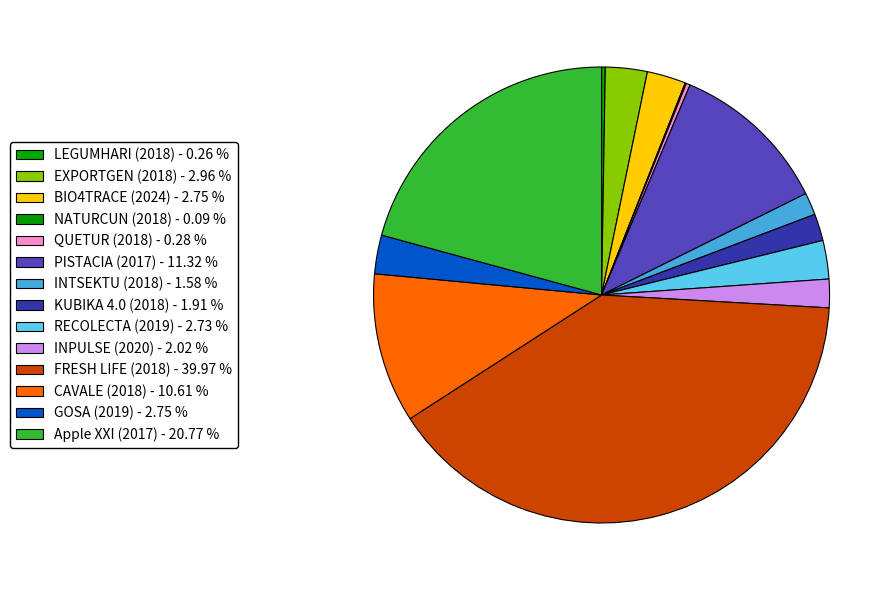

What is the ratio of the value at RECOLECTA (2019) to the value at FRESH LIFE (2018)?

0.1